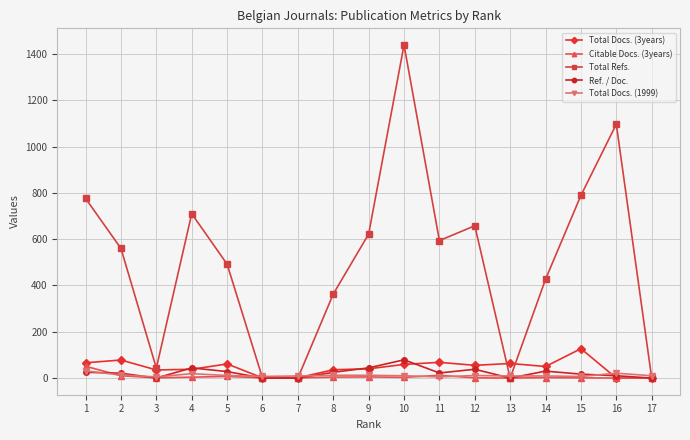

At how many categories does at least one series exceed 1275?

1